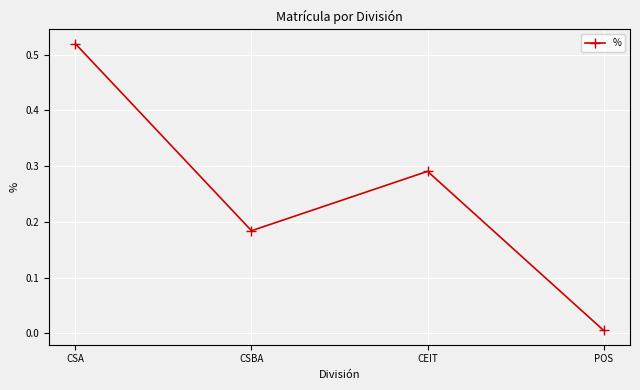

Where is the data nearest to the value 0?

POS